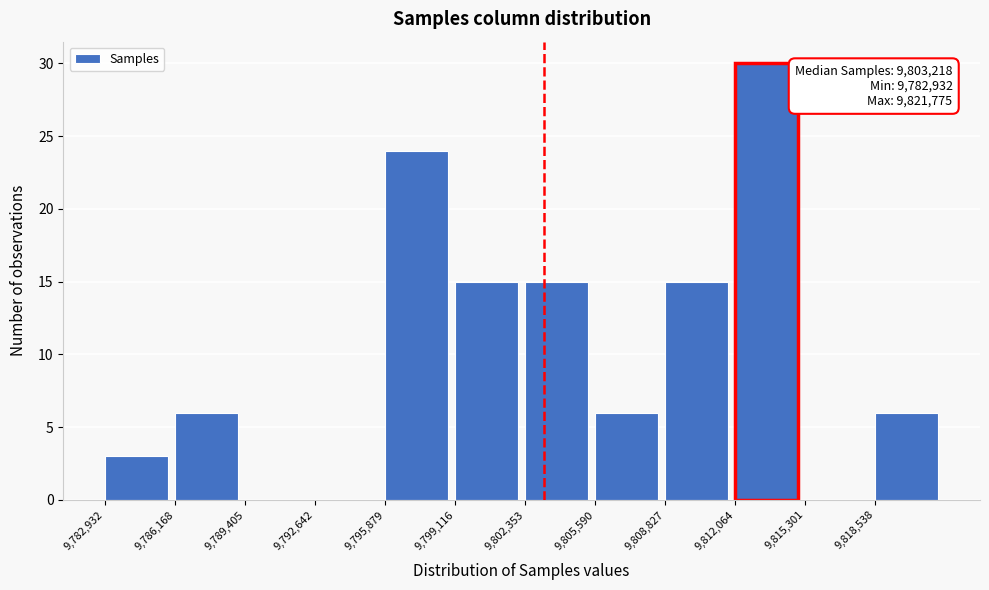

Over which range of the x-axis is the bar tallest?

9812000 to 9815500